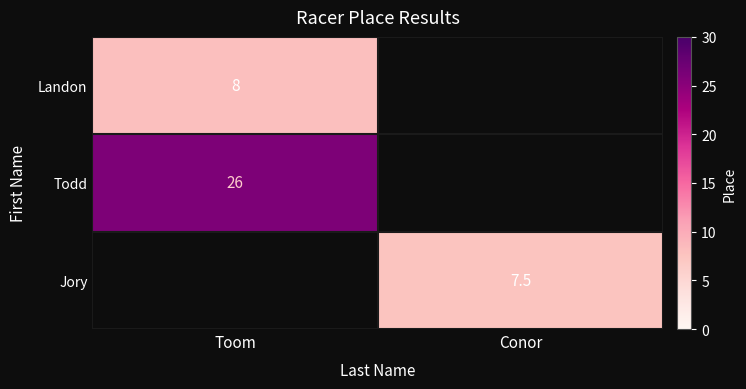

True or false: Jory has a value of 7.5 at Conor.

True